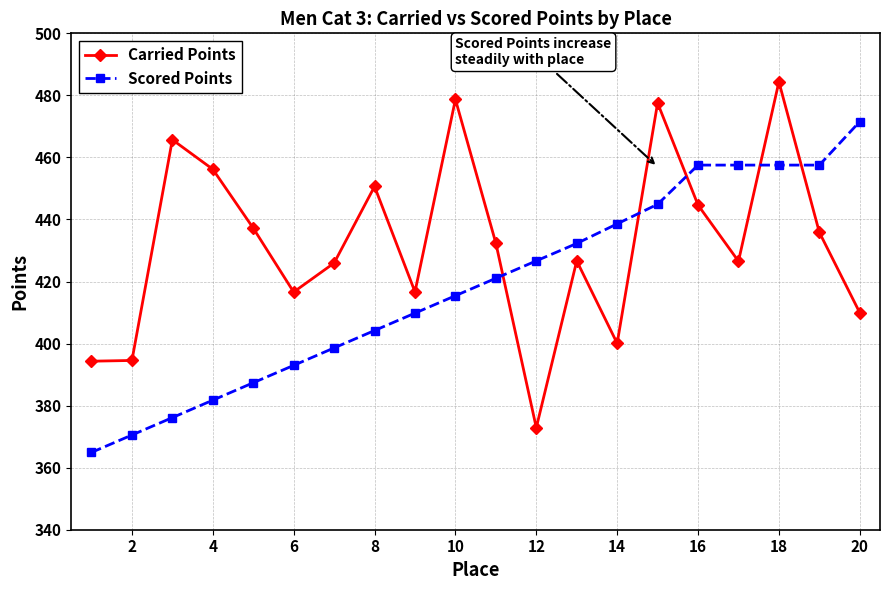

What is the maximum value for Carried Points?

484.4